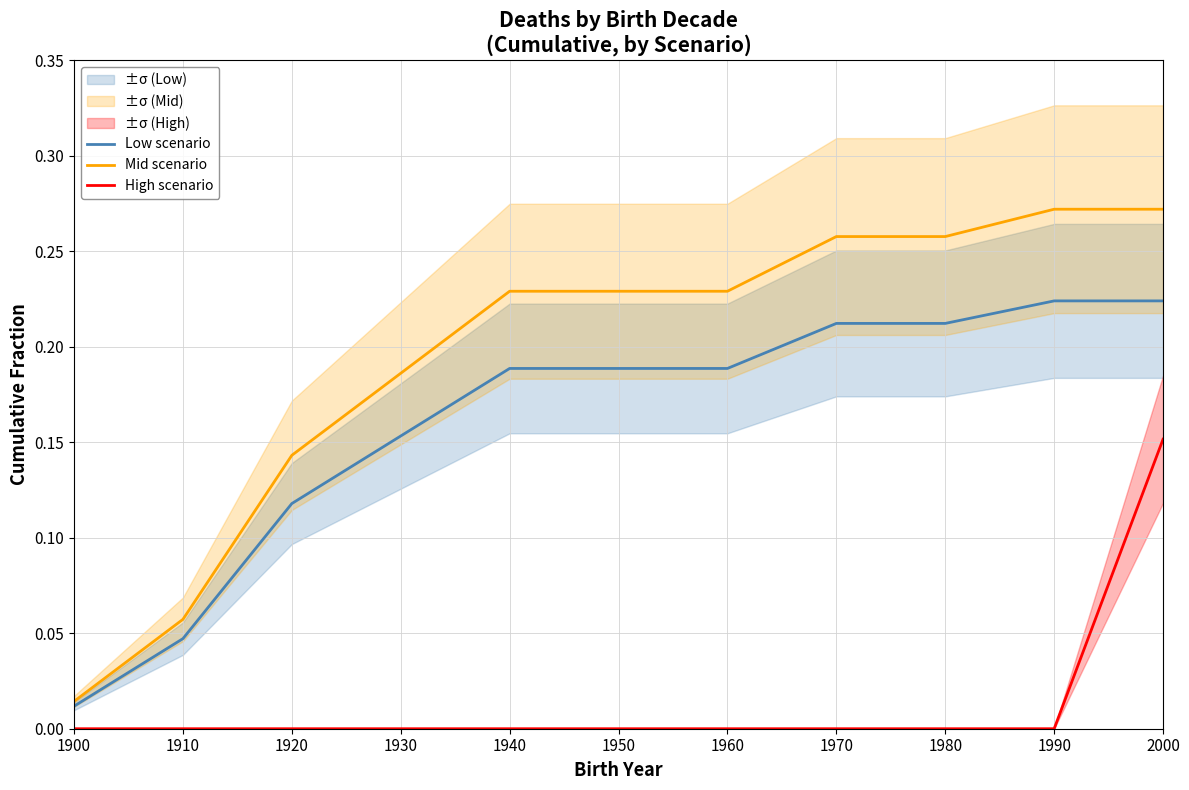

Which series has the largest range (max minus min)?

Mid scenario